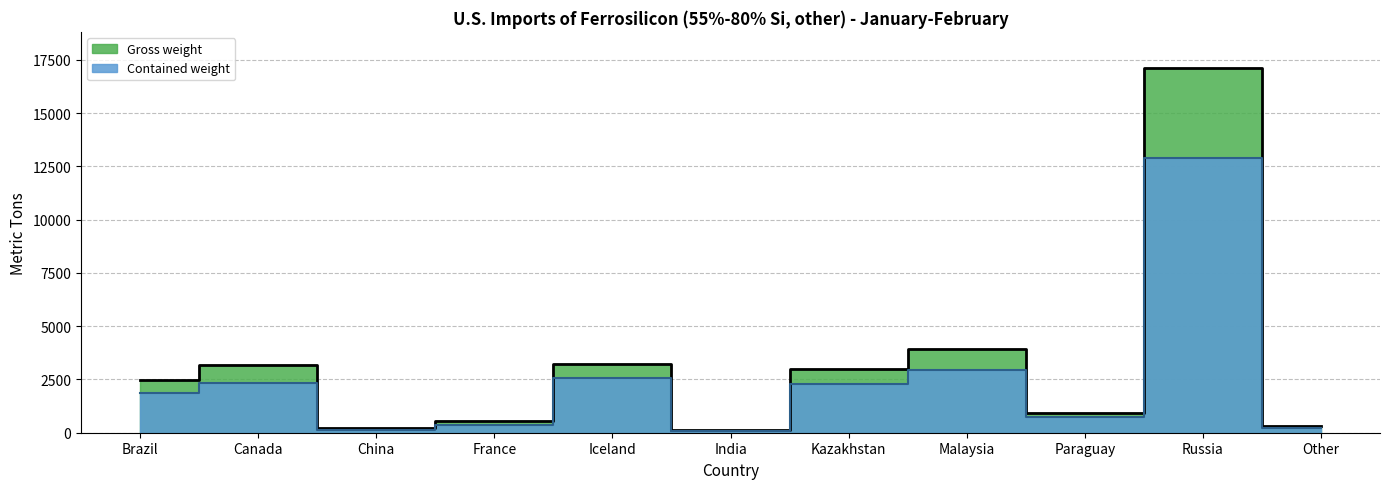

At which category does the chart reach its minimum across all series?

India